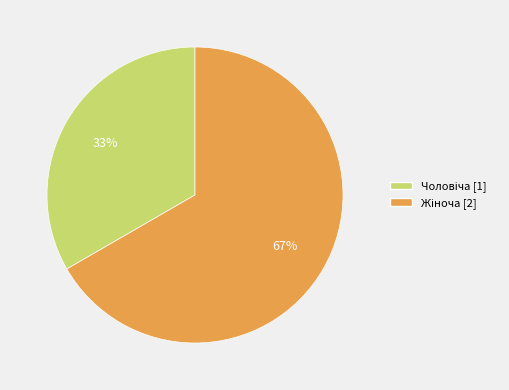

To the nearest percent, what is the average slice percentage?

50%